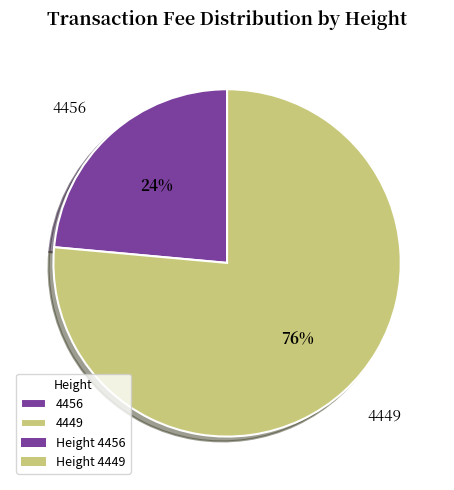

To the nearest percent, what is the average slice percentage?

50%